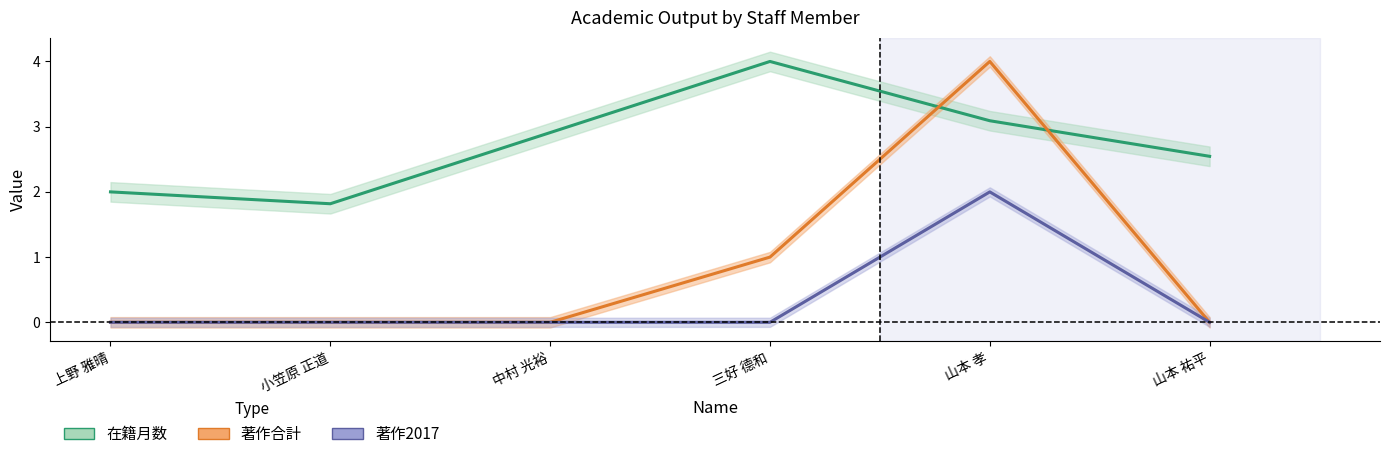

Reading right to left, transcribe all the data shown in this chart.

在籍月数: 山本 祐平=2.5	山本 孝=3.1	三好 德和=4.0	中村 光裕=2.9	小笠原 正道=1.8	上野 雅晴=2.0
著作合計: 山本 祐平=0.0	山本 孝=4.0	三好 德和=1.0	中村 光裕=0.0	小笠原 正道=0.0	上野 雅晴=0.0
著作2017: 山本 祐平=0.0	山本 孝=2.0	三好 德和=0.0	中村 光裕=0.0	小笠原 正道=0.0	上野 雅晴=0.0